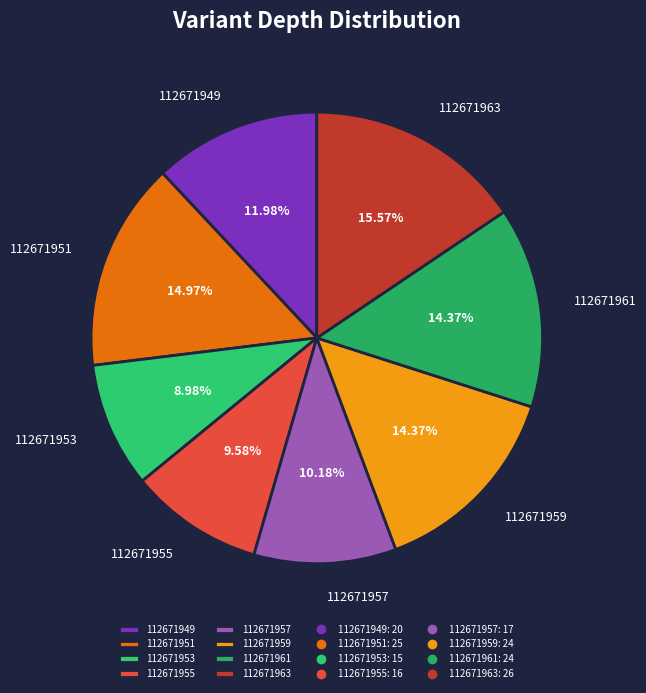

Is it true that 112671955 is 20% of the pie?

False